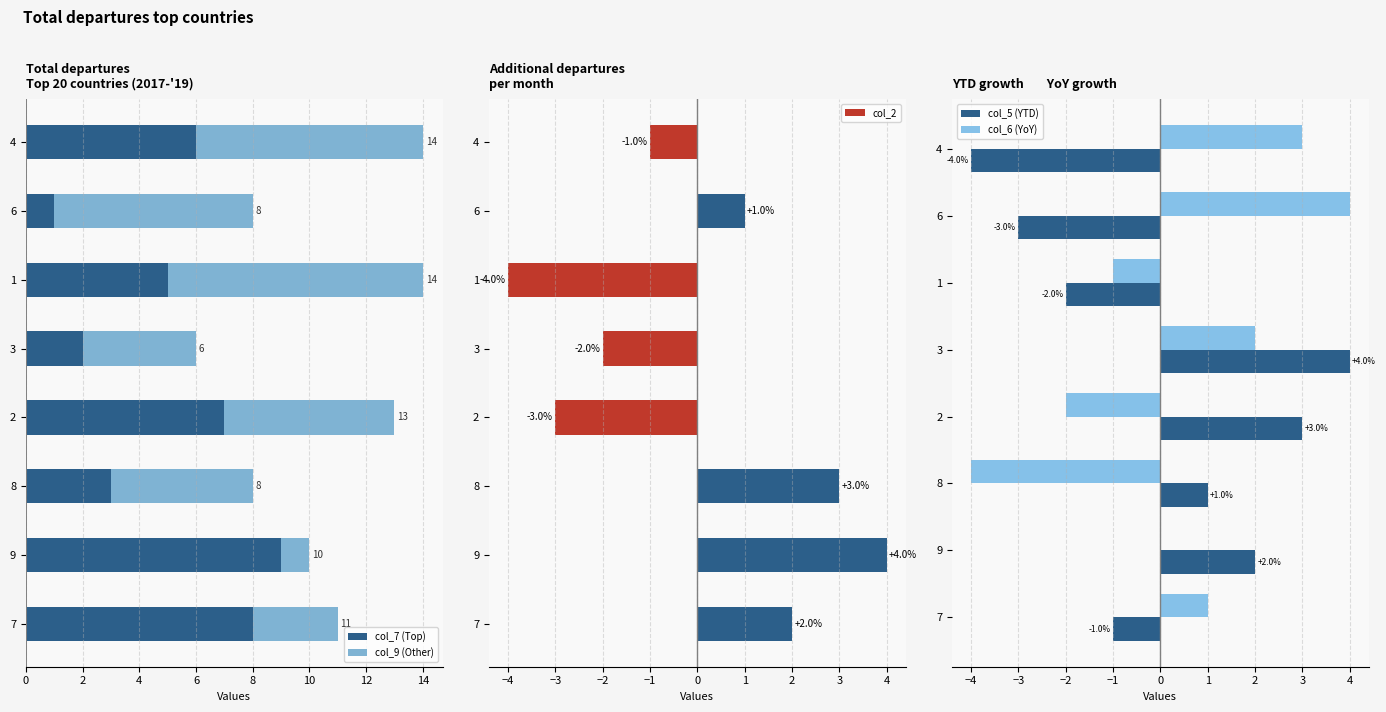

Is it true that col_5 (YTD) equals 2 at 9?

True